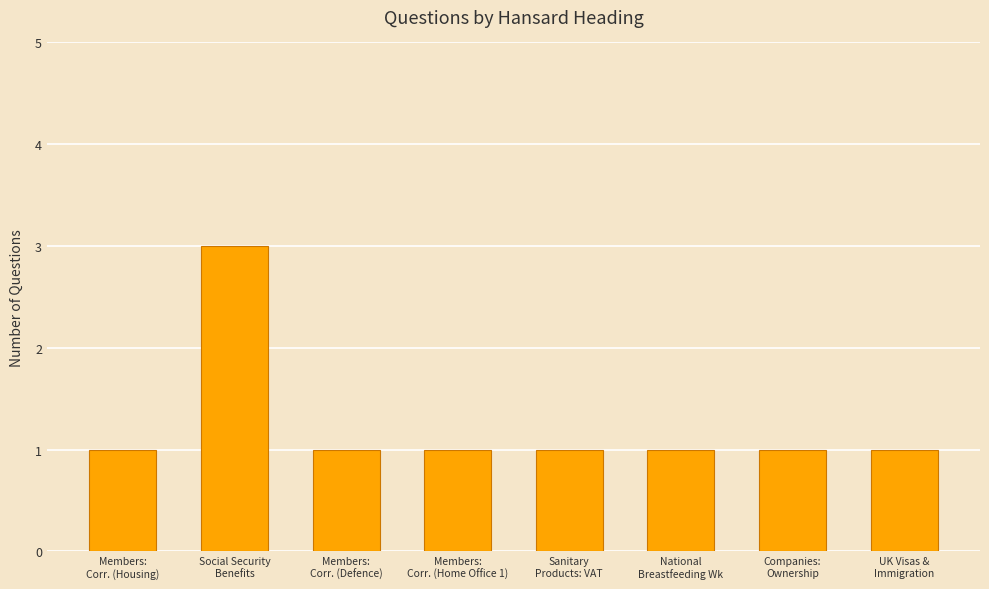

Count the number of data series in this chart.

1